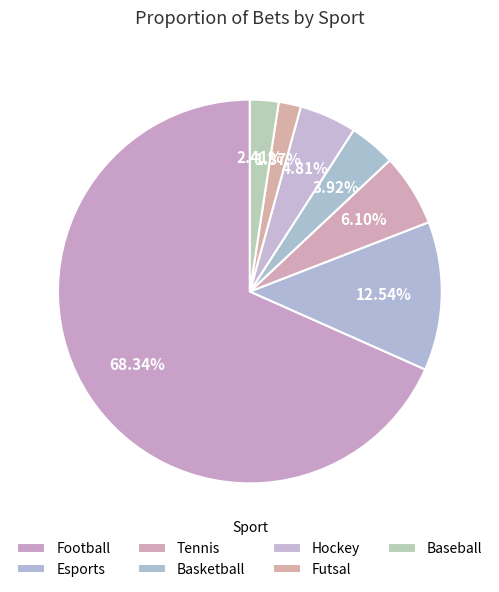

Which category has the smallest portion of the pie?

Futsal